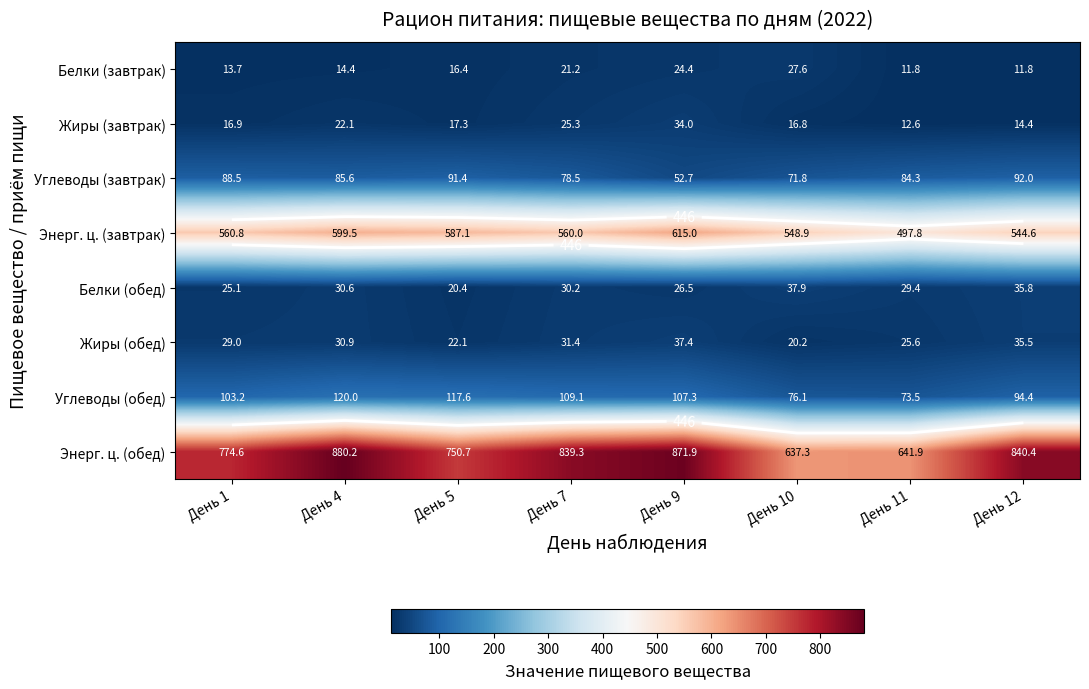

The Жиры (обед) series shows 22.1 at День 5. True or false?

True